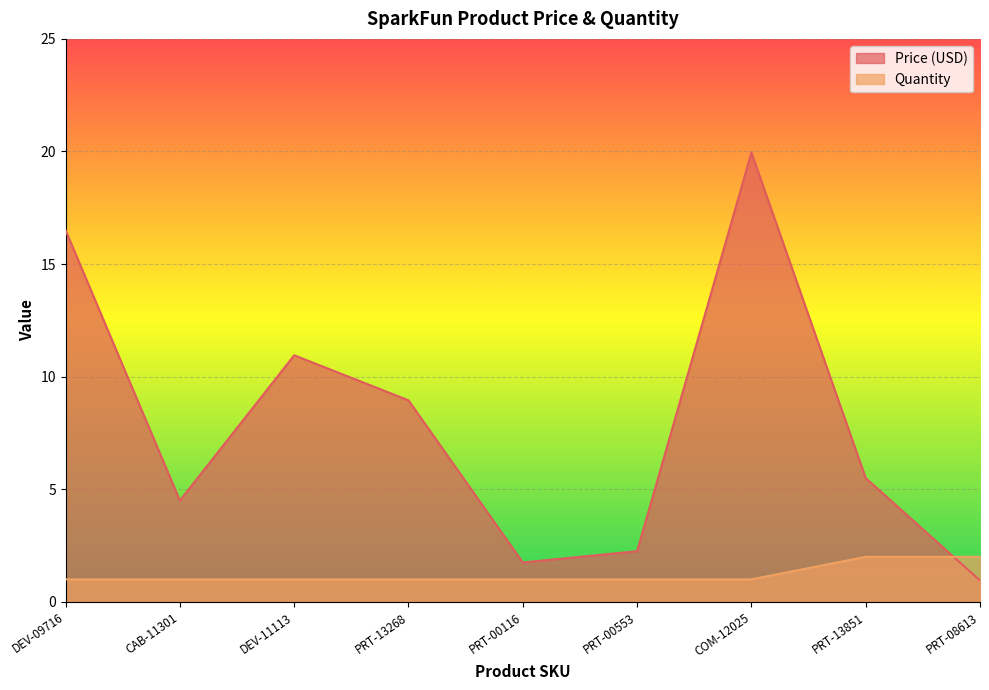

At which category does Price (USD) reach its first local valley?

CAB-11301